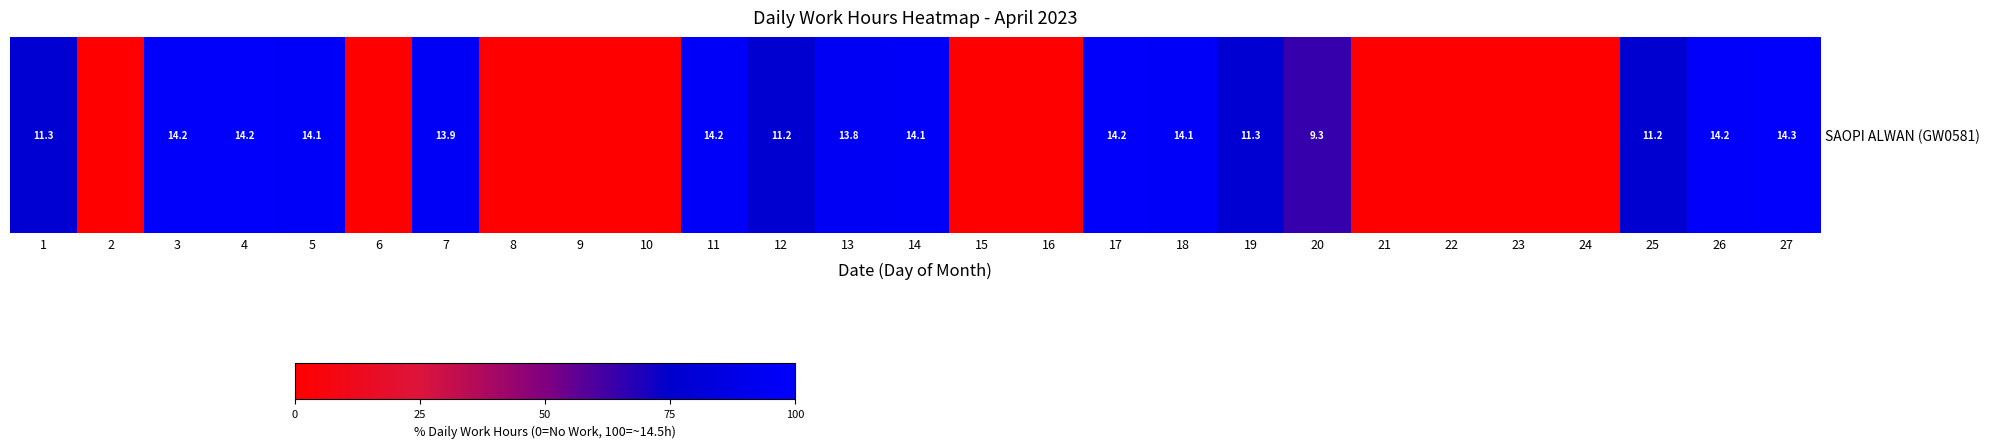

Reading left to right, transcribe all the data shown in this chart.

77.7	0.0	98.1	98.2	97.1	0.0	96.1	0.0	0.0	0.0	97.6	77.0	95.0	97.0	0.0	0.0	97.9	97.4	77.7	64.1	0.0	0.0	0.0	0.0	77.2	97.8	98.8